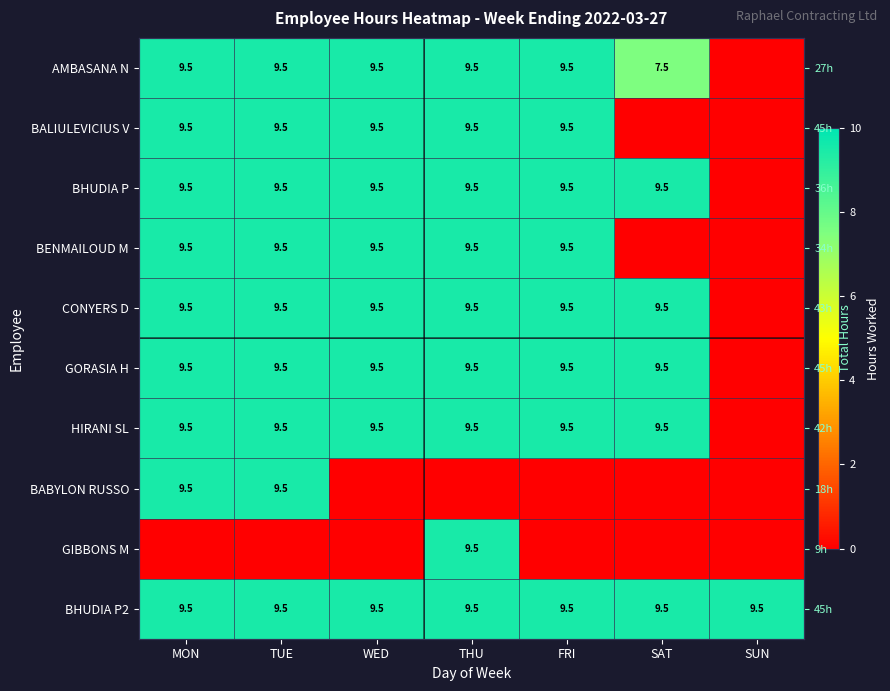

At which category is the sum across all series the highest?

MON